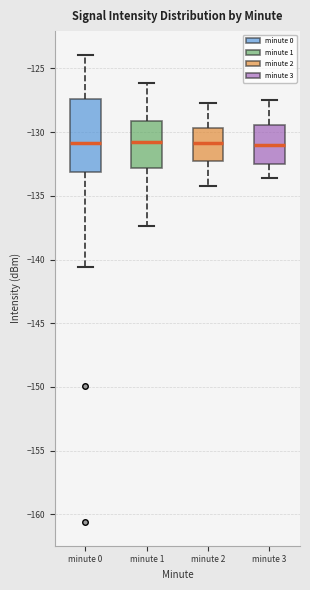

Which box is the tallest, from its lower edge to its upper edge?

minute 0